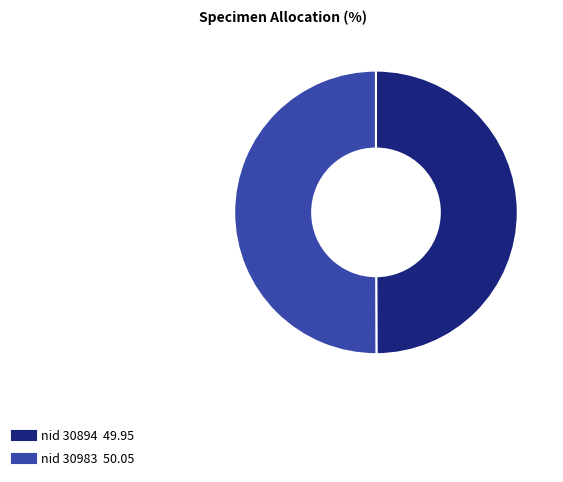

Which category has the smallest portion of the pie?

30894